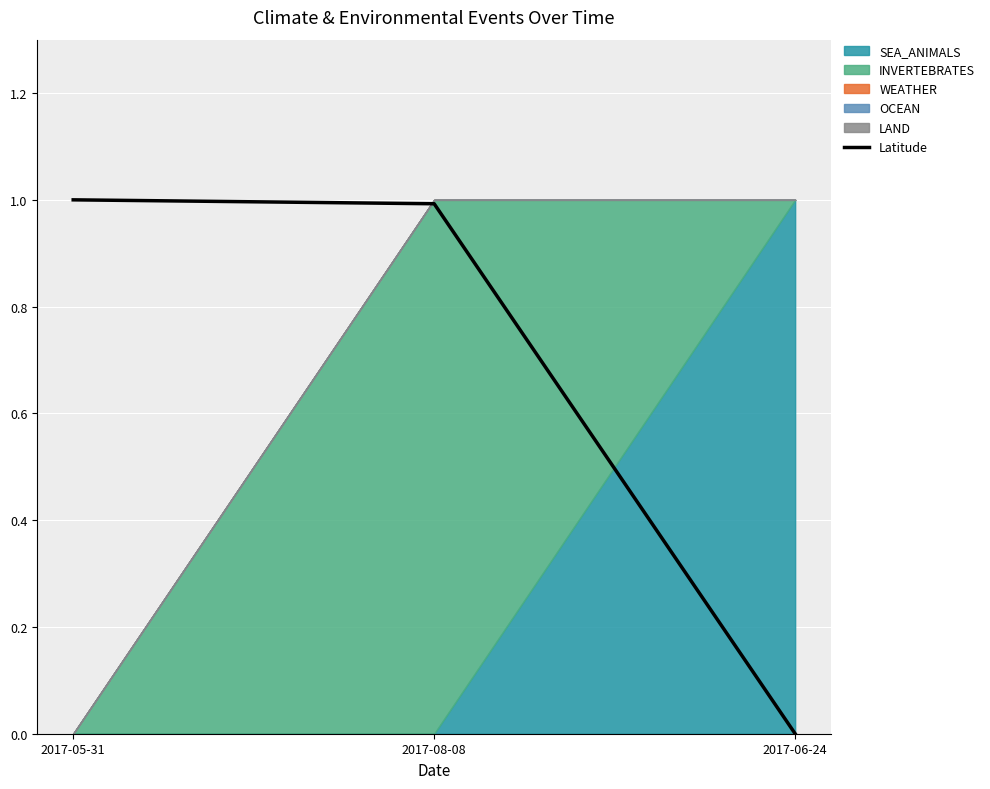

At which category does the chart reach its peak across all series?

2017-05-31